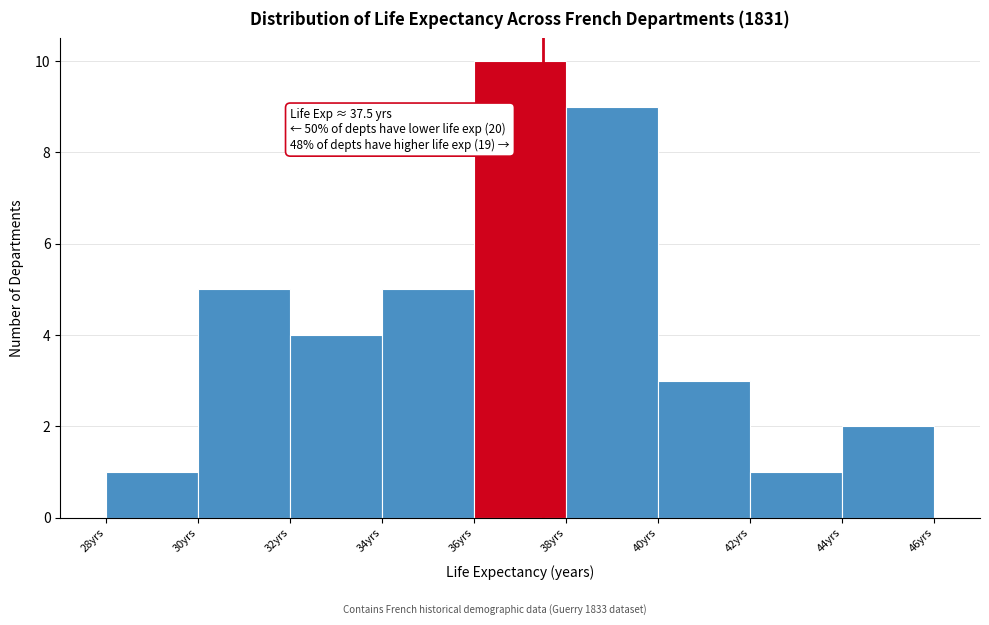

Over which range of the x-axis is the bar tallest?

36 to 38